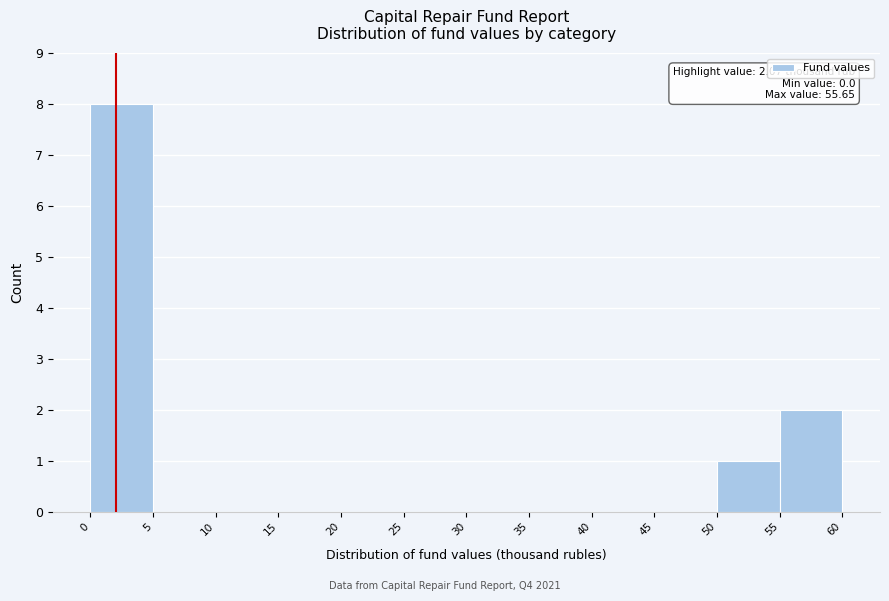

Which range on the x-axis has the tallest bar?

0 to 5